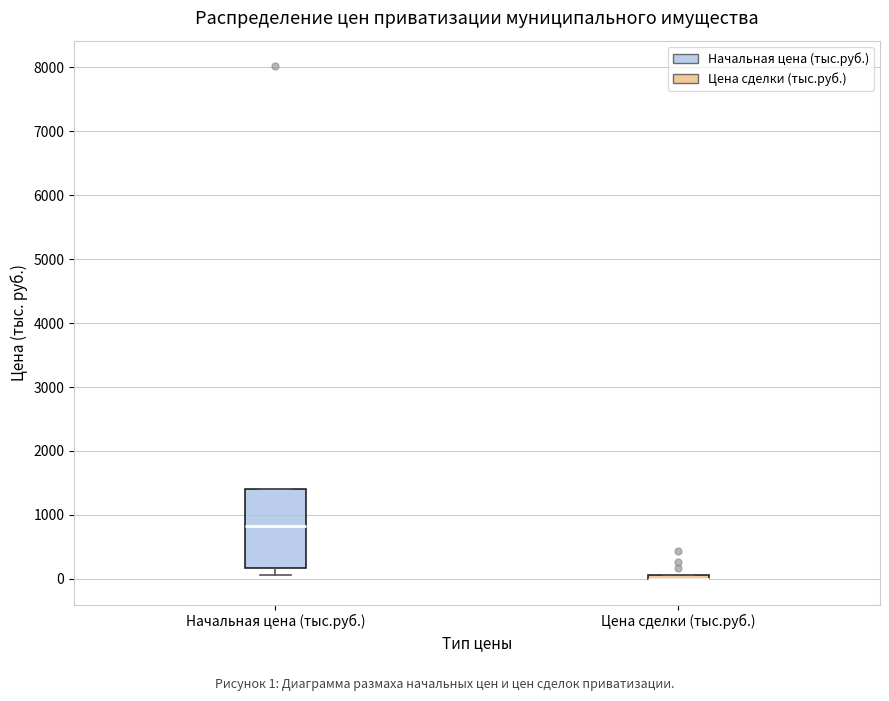

Comparing the boxes themselves (not the whiskers), which one is the tallest?

Начальная цена (тыс.руб.)